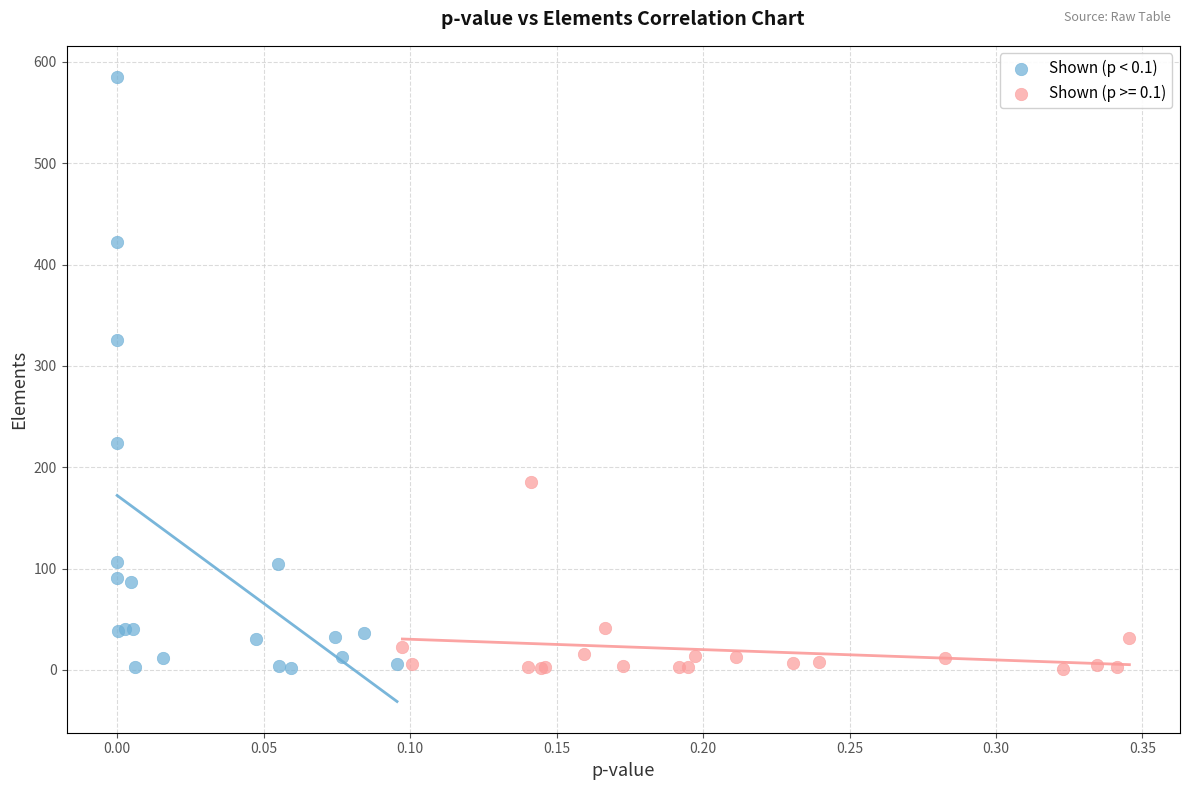

Which series has the widest spread of Y values?

Shown (p < 0.1)